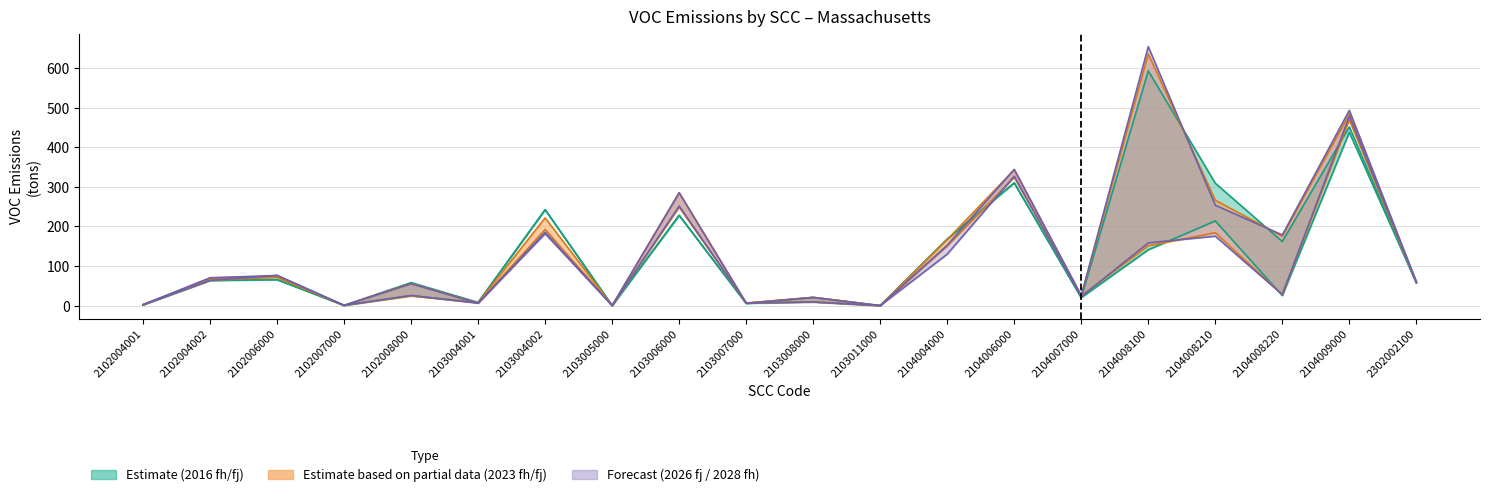

Reading left to right, what are all the values shown in this chart?

2016fh: 2.3	63.8	65.8	0.8	25.0	8.2	242.5	0.3	228.2	5.8	9.3	0.1	168.1	310.2	20.3	141.2	214.0	25.6	437.9	57.4
2023fh1: 2.3	64.2	72.2	0.9	24.6	7.5	221.7	0.3	249.0	6.8	9.3	0.1	150.8	324.2	25.1	151.3	184.2	27.7	469.4	59.2
2028fh1: 2.3	63.8	76.4	0.9	25.9	6.2	185.5	0.2	251.5	7.0	9.3	0.1	130.1	327.0	22.7	158.6	175.5	28.2	478.5	60.4
2016fj: 2.3	63.8	65.8	0.8	58.3	8.2	242.5	0.3	228.2	5.8	20.8	0.1	168.1	310.2	20.3	593.3	309.3	161.9	451.6	57.4
2023fj: 2.5	68.3	71.7	0.6	55.7	6.5	192.5	0.3	285.3	6.7	20.8	0.1	166.9	343.2	25.3	636.0	266.3	175.4	484.1	59.2
2026fj: 2.6	70.5	76.2	0.6	55.5	6.1	181.9	0.3	285.3	6.1	20.8	0.1	152.8	344.3	25.3	654.4	253.8	178.6	493.4	60.0